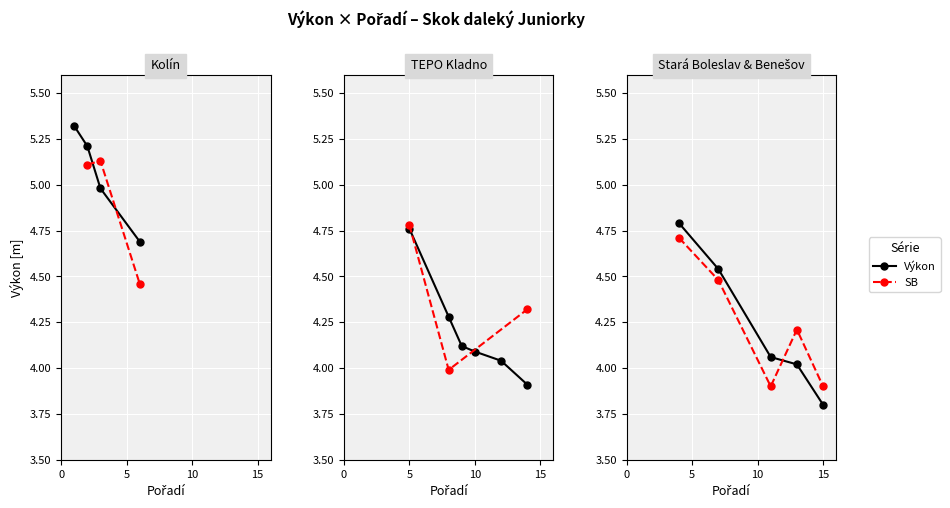

True or false: SB has a value of 1.3 at 10.

False